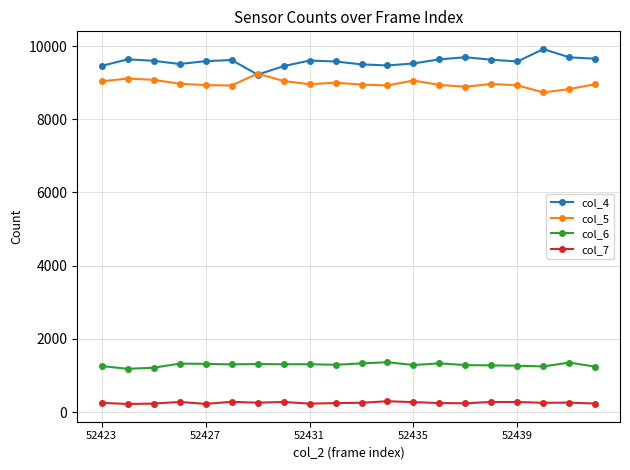

At how many categories does at least one series exceed 4794?

20